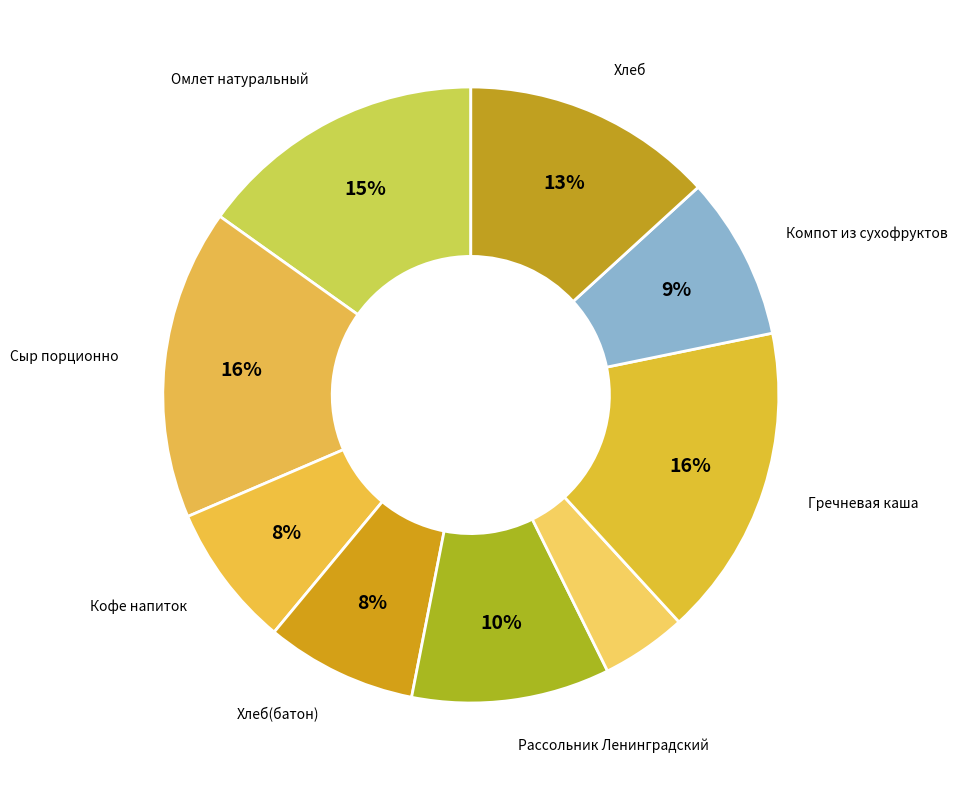

How many segments does this pie chart have?

9